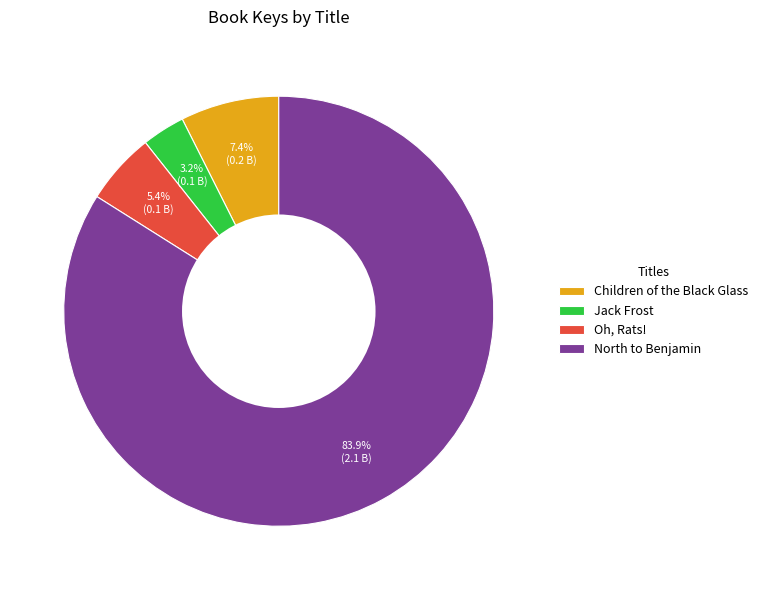

Do North to Benjamin and Oh, Rats! together represent more than half of the pie?

Yes